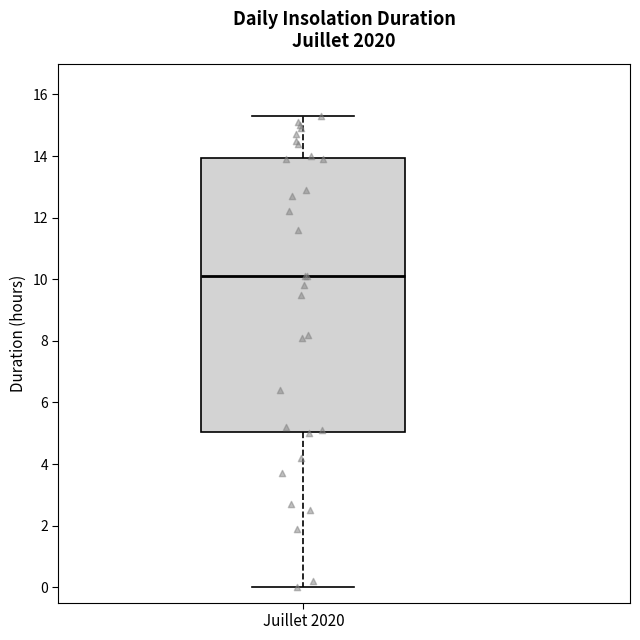

Read this box plot against the y-axis: the position of the median line, the range covered by the box, and the ends of both whiskers. The values are not printed on the chart, so give them approximately, as read against the axis.

median 10.2, box 5.0 to 14.0, whiskers 0.0 to 15.4